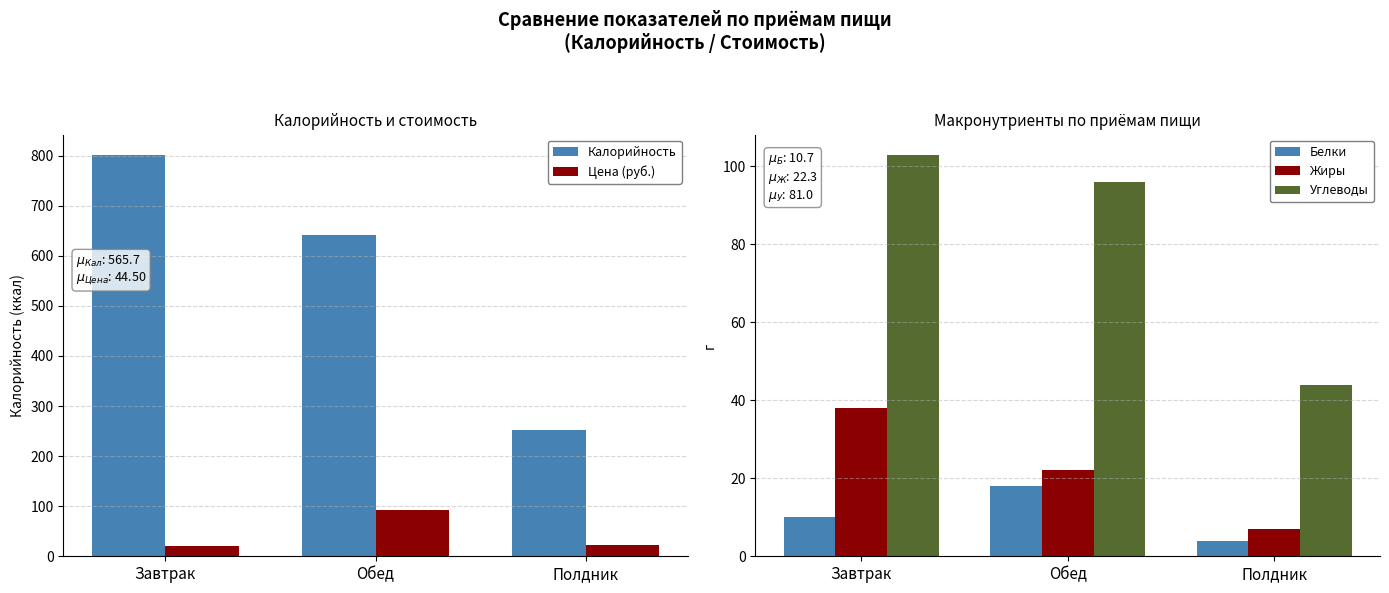

Does the chart contain stacked bars?

No